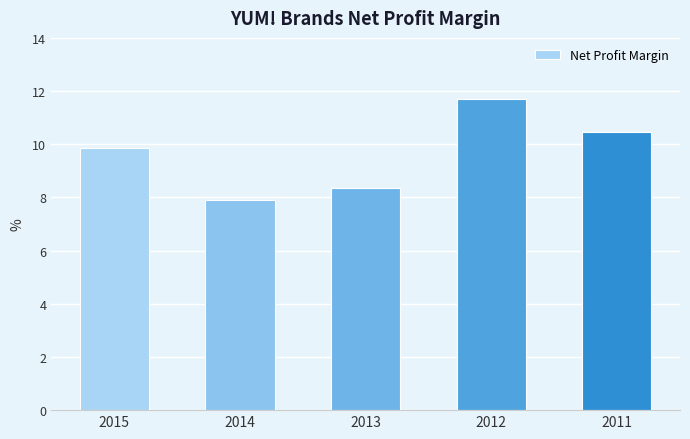

What is the difference between the second highest and second lowest values?

2.1